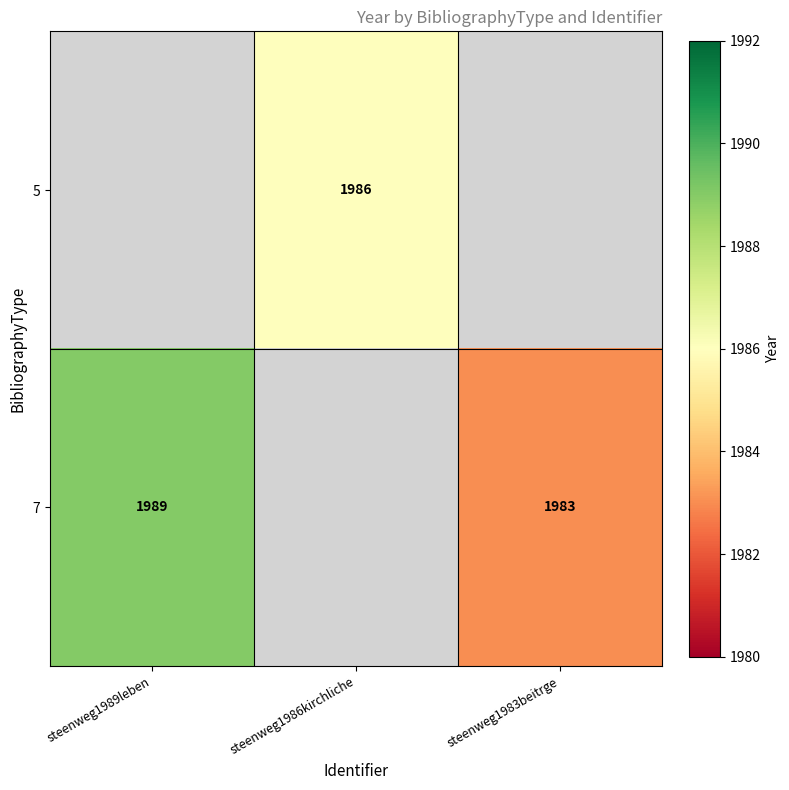

Is the value of 7 at steenweg1989leben greater than the value of 5 at steenweg1986kirchliche?

Yes